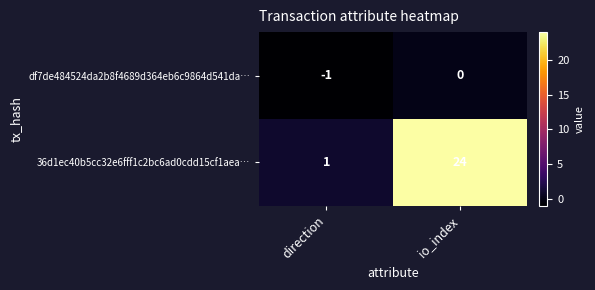

Reading left to right, what are all the values shown in this chart?

df7de484524da2b8f4689d364eb6c9864d541da…: direction=-1	io_index=0
36d1ec40b5cc32e6fff1c2bc6ad0cdd15cf1aea…: direction=1	io_index=24